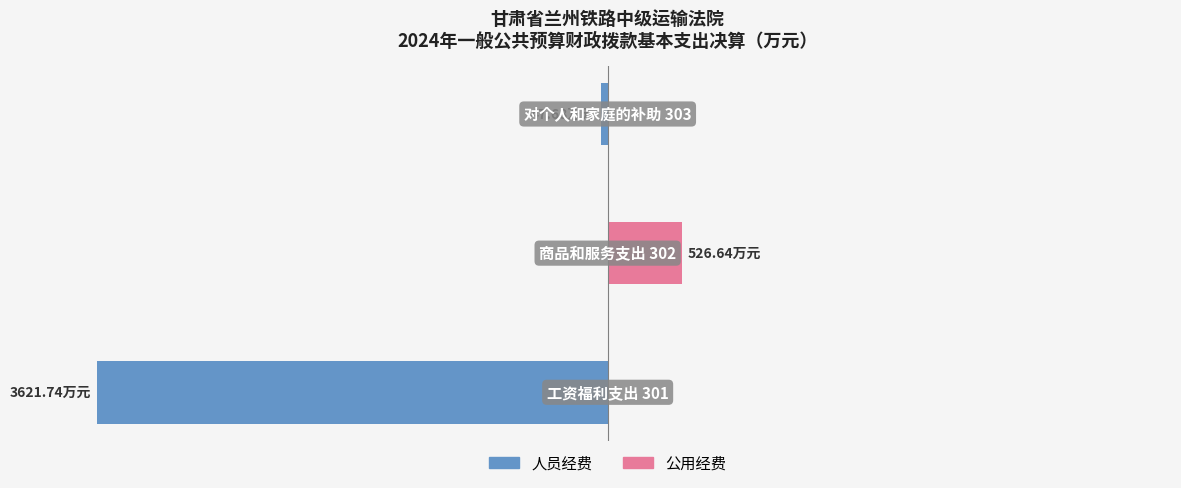

What is the smallest value displayed?

-3621.7